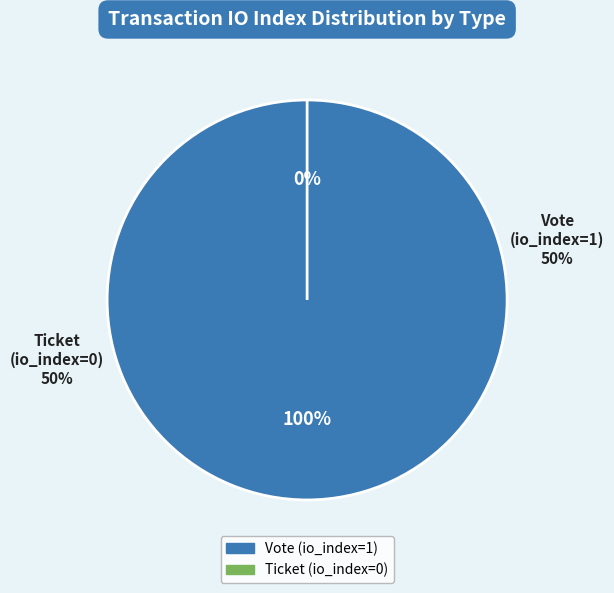

How many slices are in this pie chart?

2